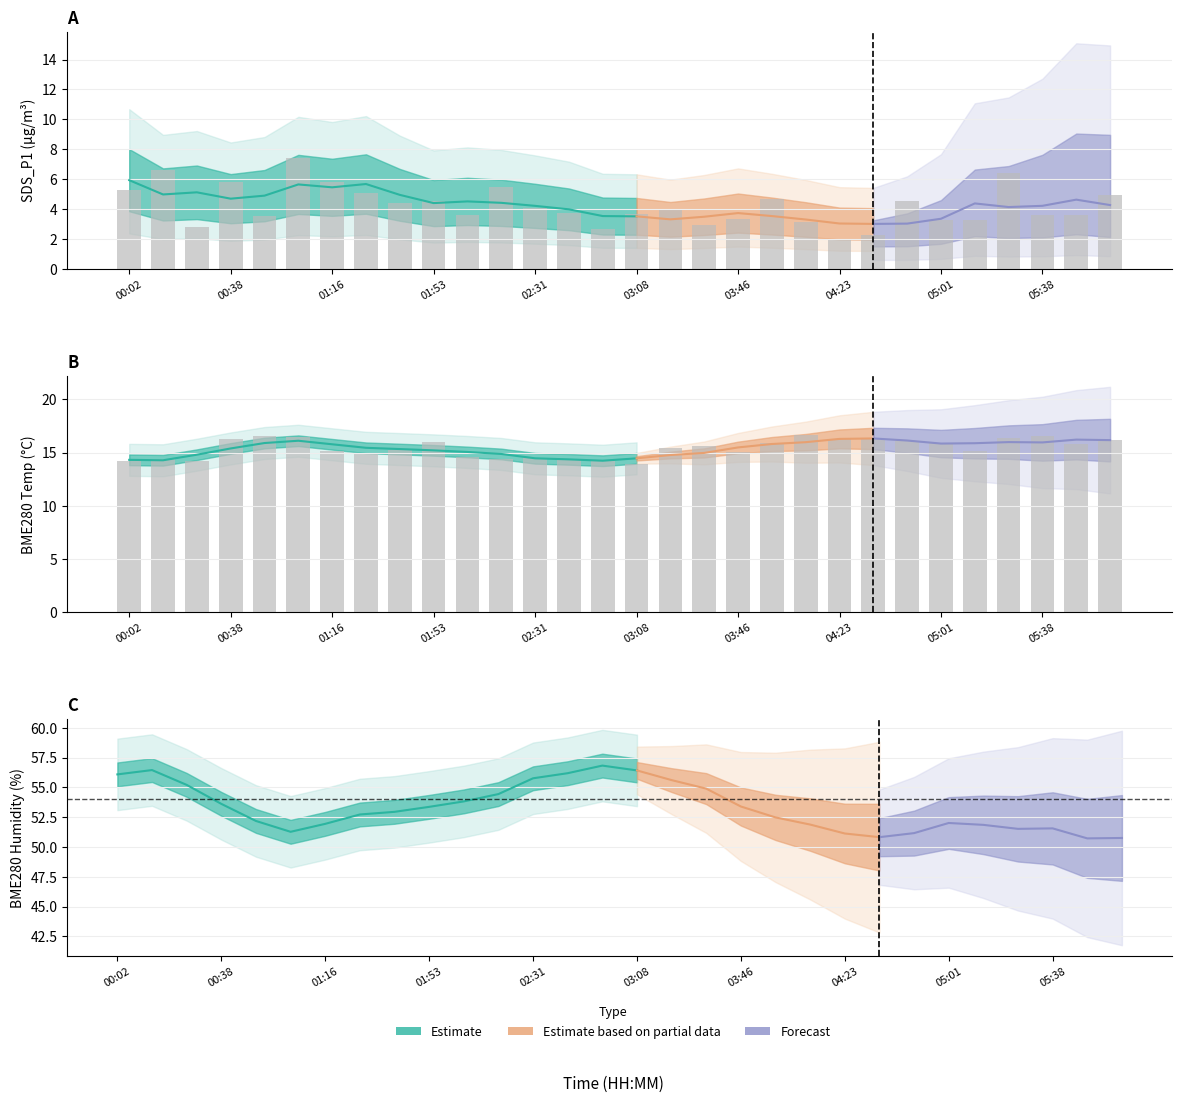

What value does the SDS_P1 series have at 02:31?

4.0